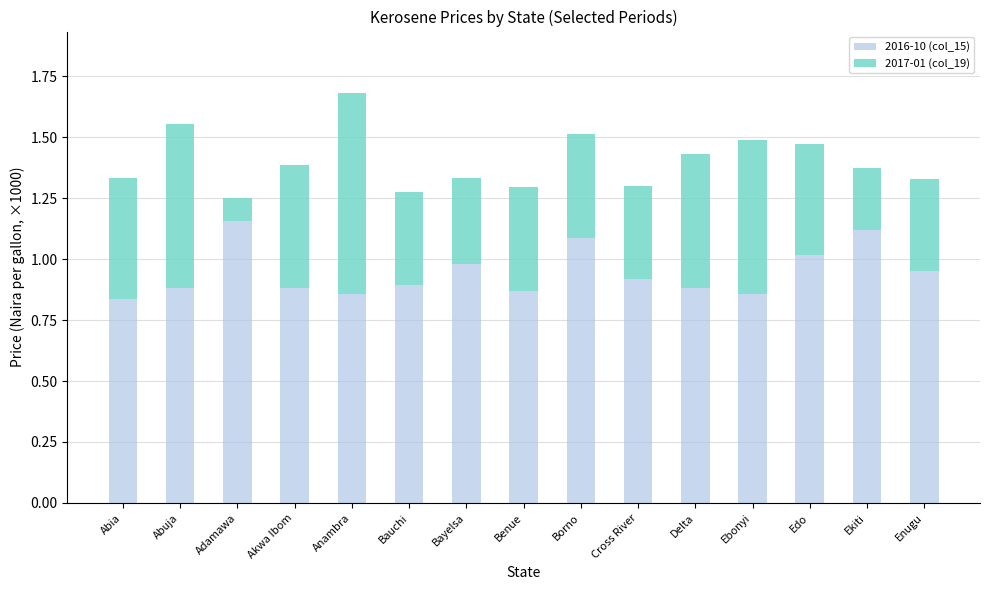

What is the sum of the 2016-10 (col_15) values at Abuja and Bayelsa?

1.9